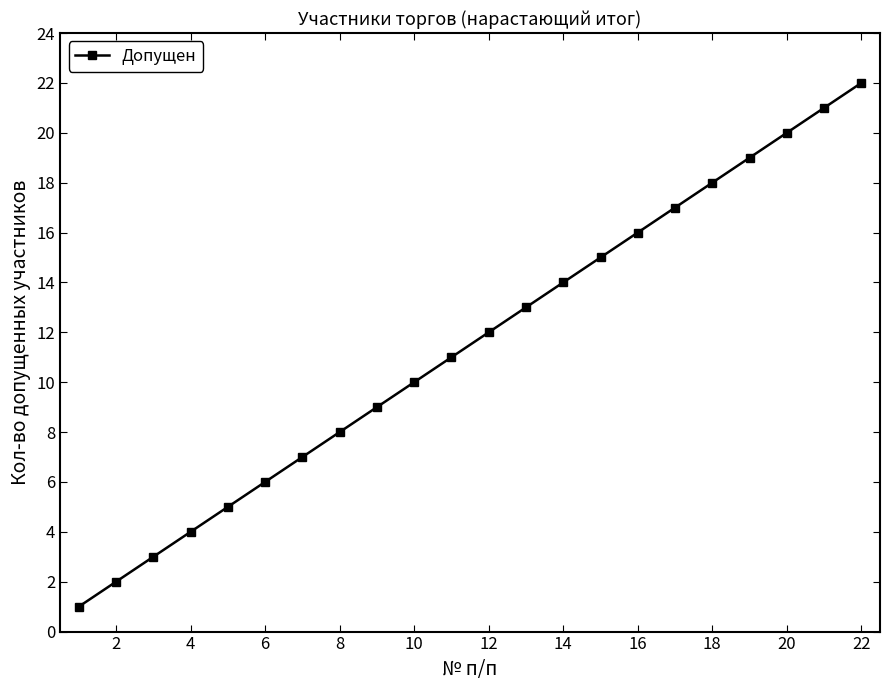

How many series are shown in this chart?

1